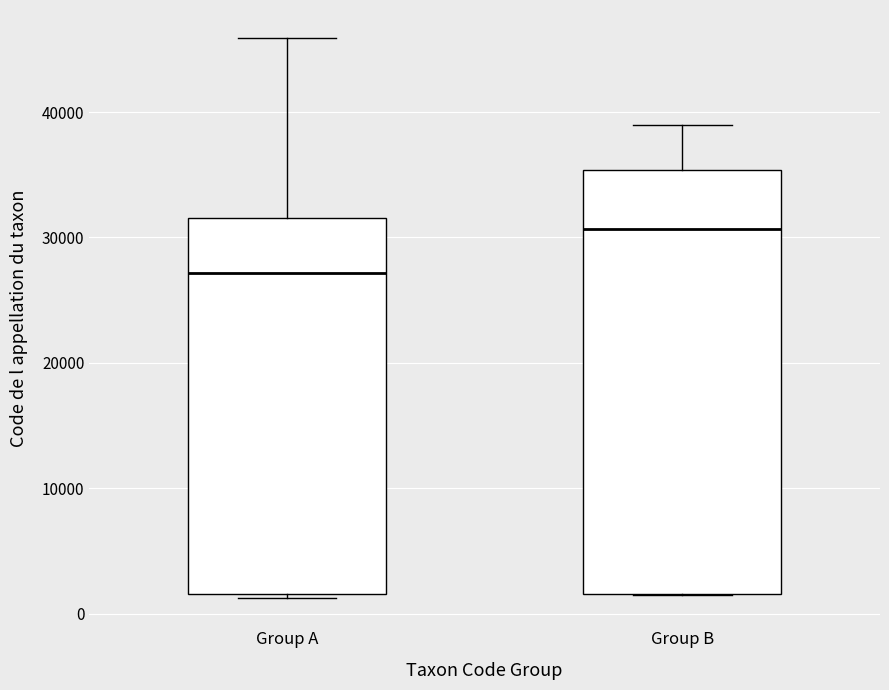

Where is the upper edge of the box for Group B on the y-axis? The values are not printed on the chart, so give them approximately, as read against the axis.

35000